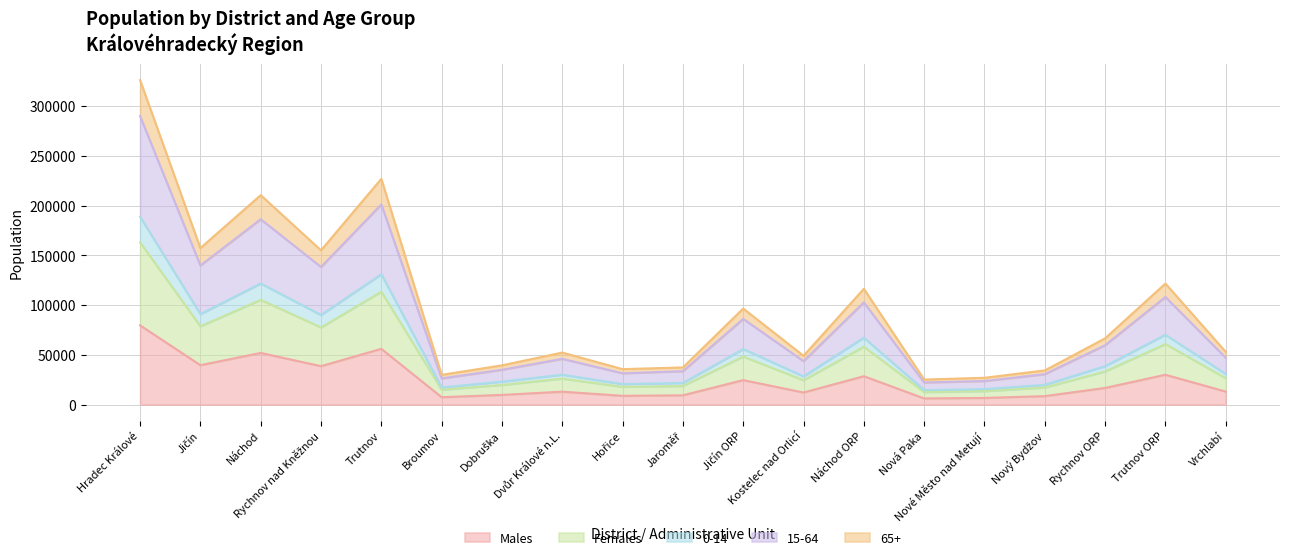

What is the label of the 9th point from the left?

Hořice